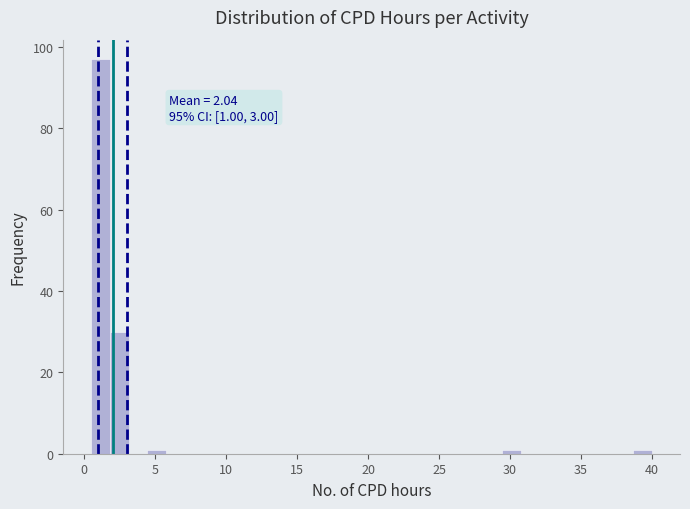

Read against the x-axis, roughly where is the centre of the tallest bar?

1.0